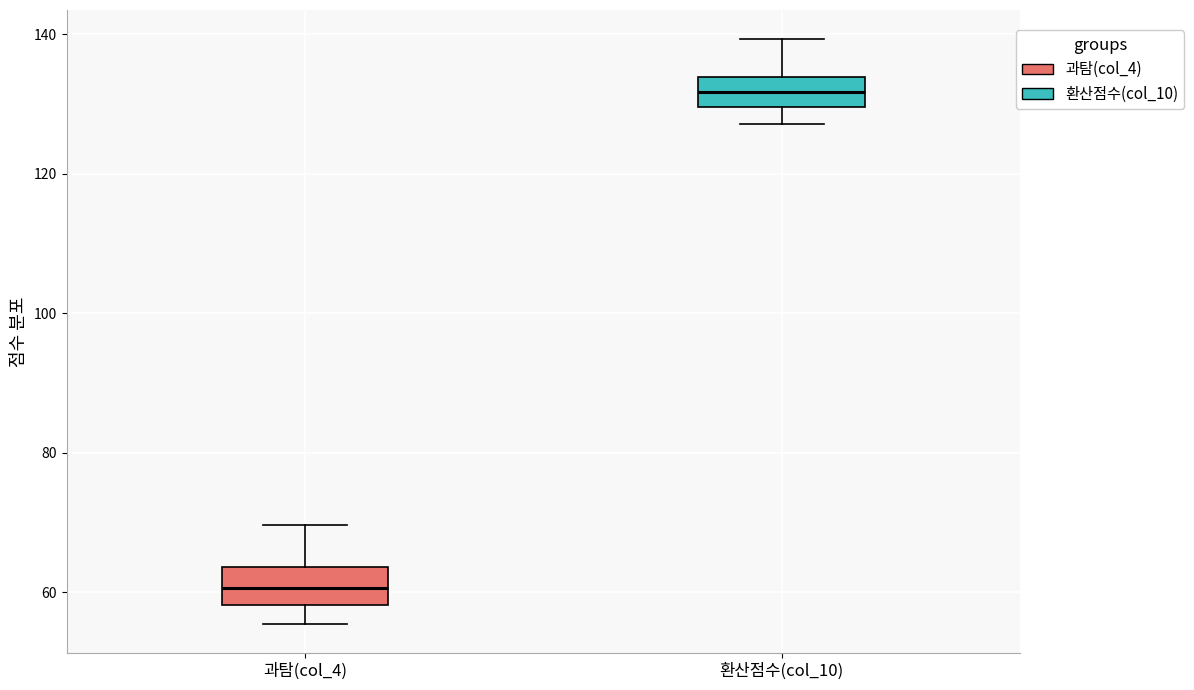

Where does the upper whisker of the box for 환산점수(col_10) end on the y-axis? The values are not printed on the chart, so give them approximately, as read against the axis.

140